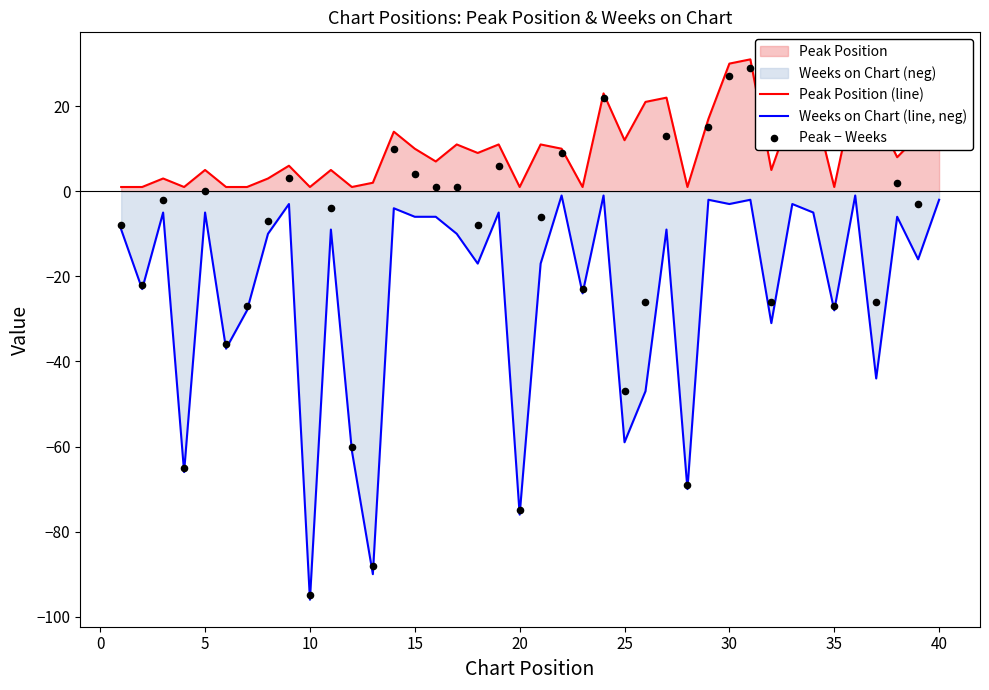

Which series has the widest spread of Y values?

Peak − Weeks